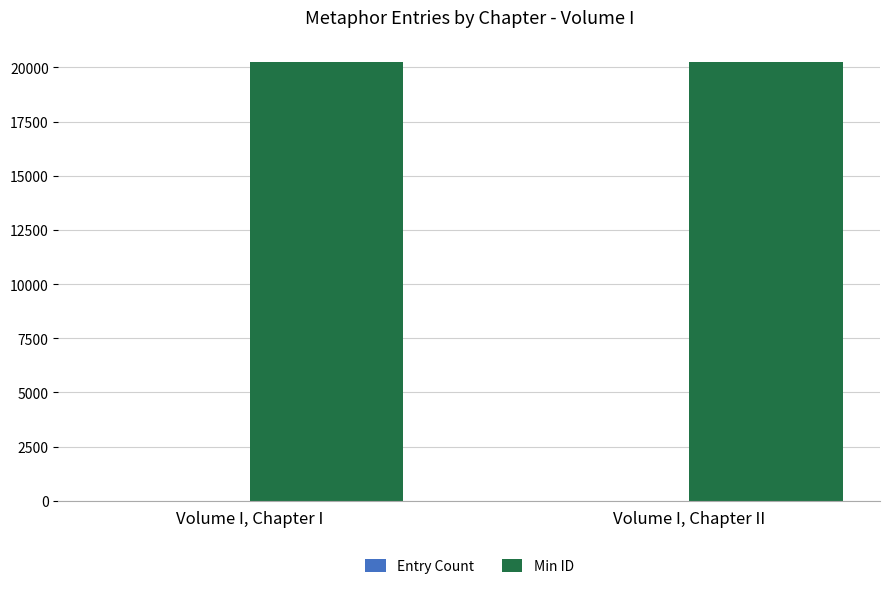

What is the highest value of the Min ID series?

20260